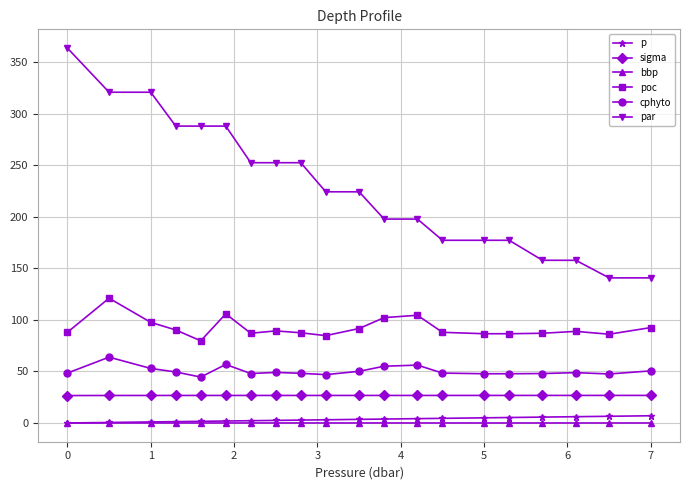

True or false: bbp and cphyto cross at least once.

False